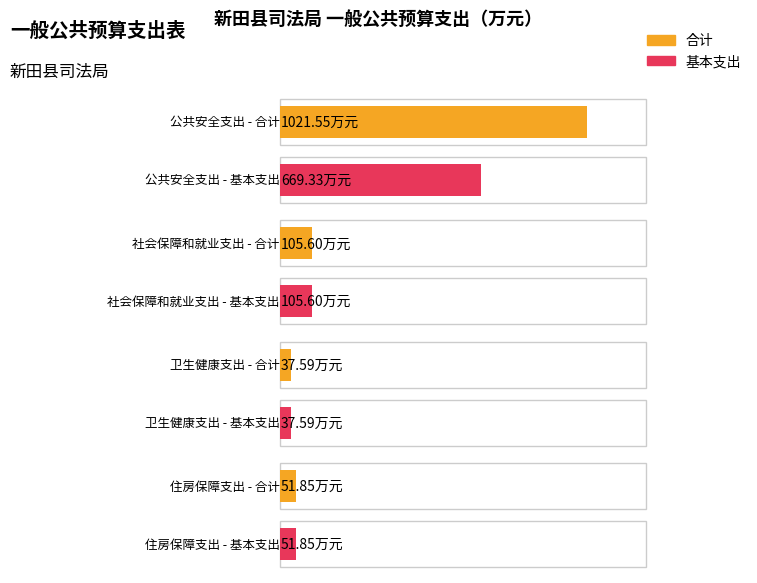

What is the greatest value displayed?

1021.5